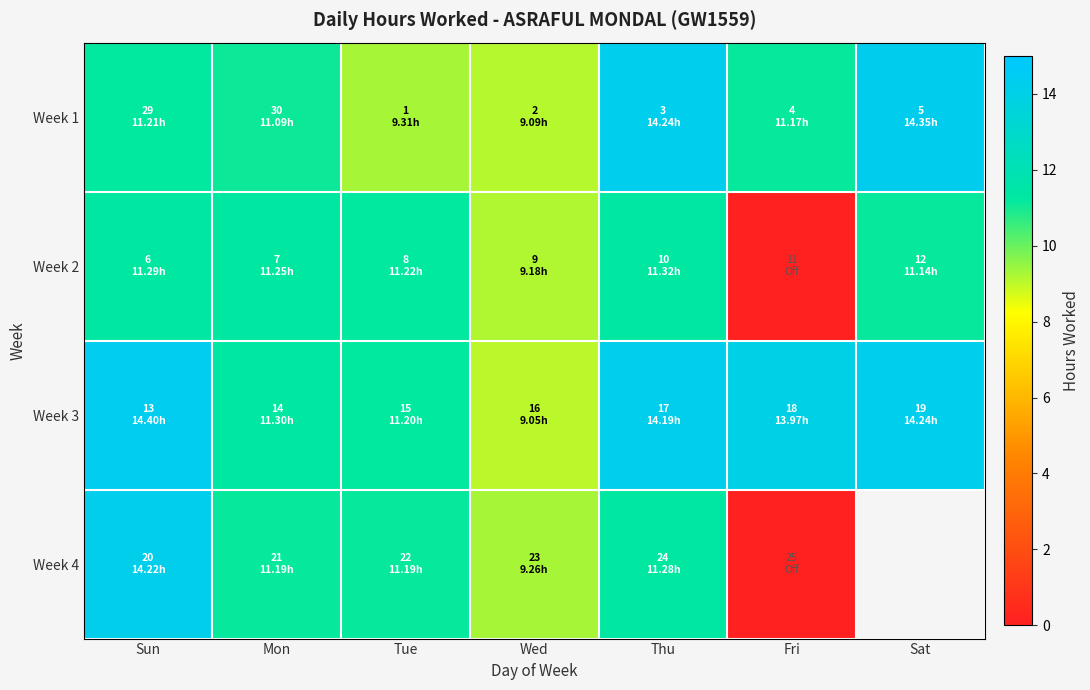

How many values in the Week 3 series exceed 13?

4